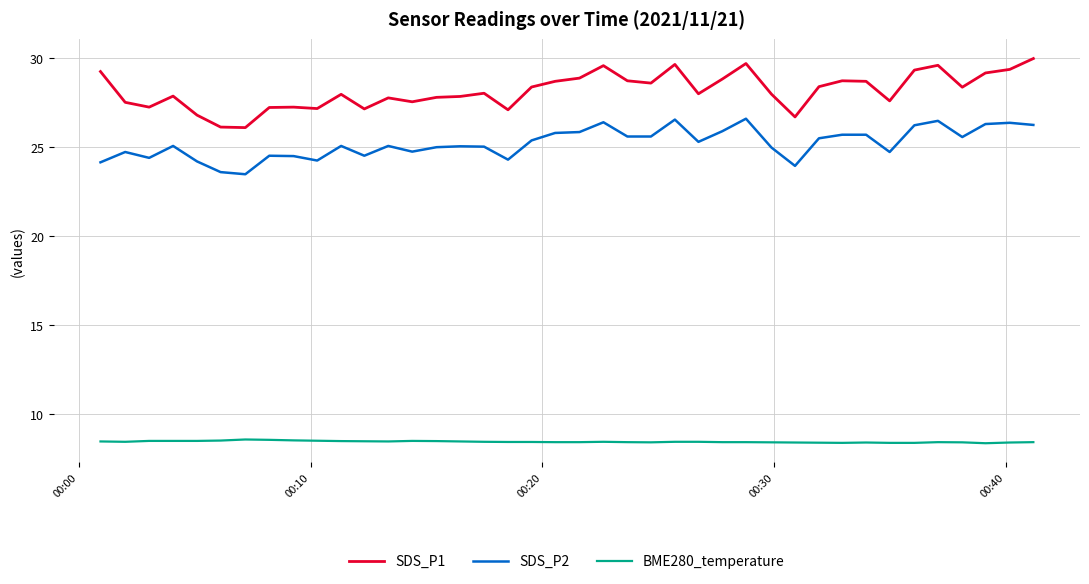

True or false: SDS_P1 and BME280_temperature cross at least once.

False